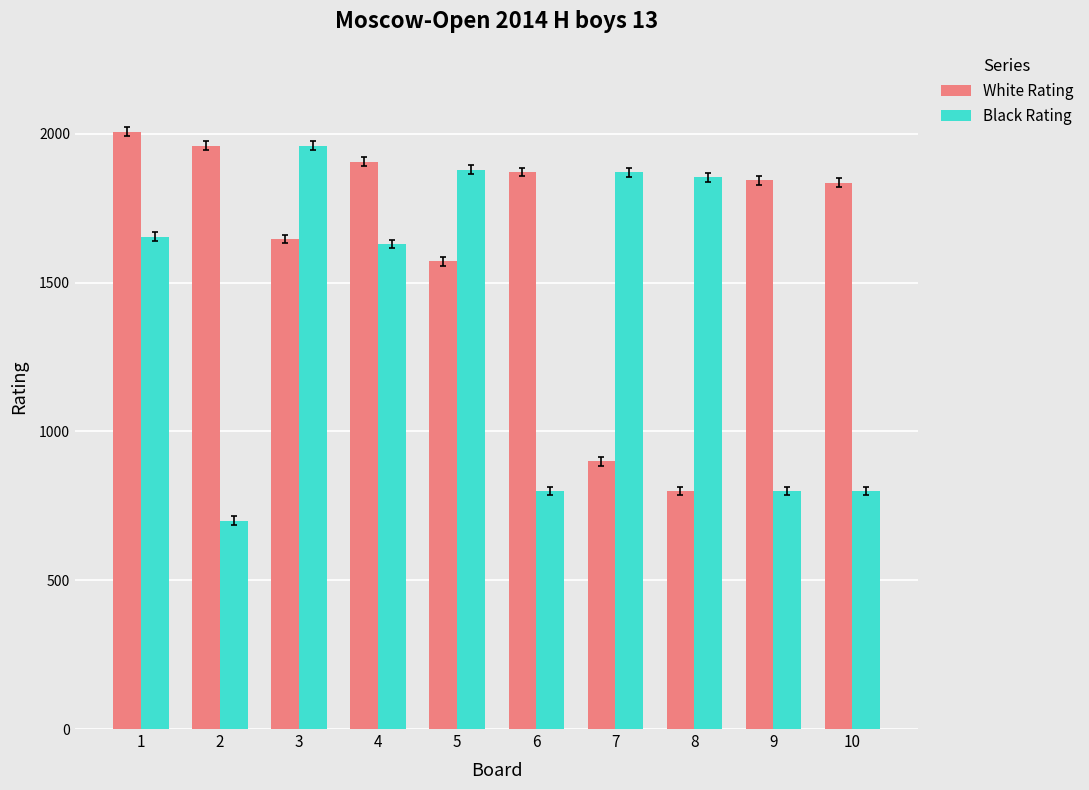

What is the spread (max minus min) of values at 3?

313